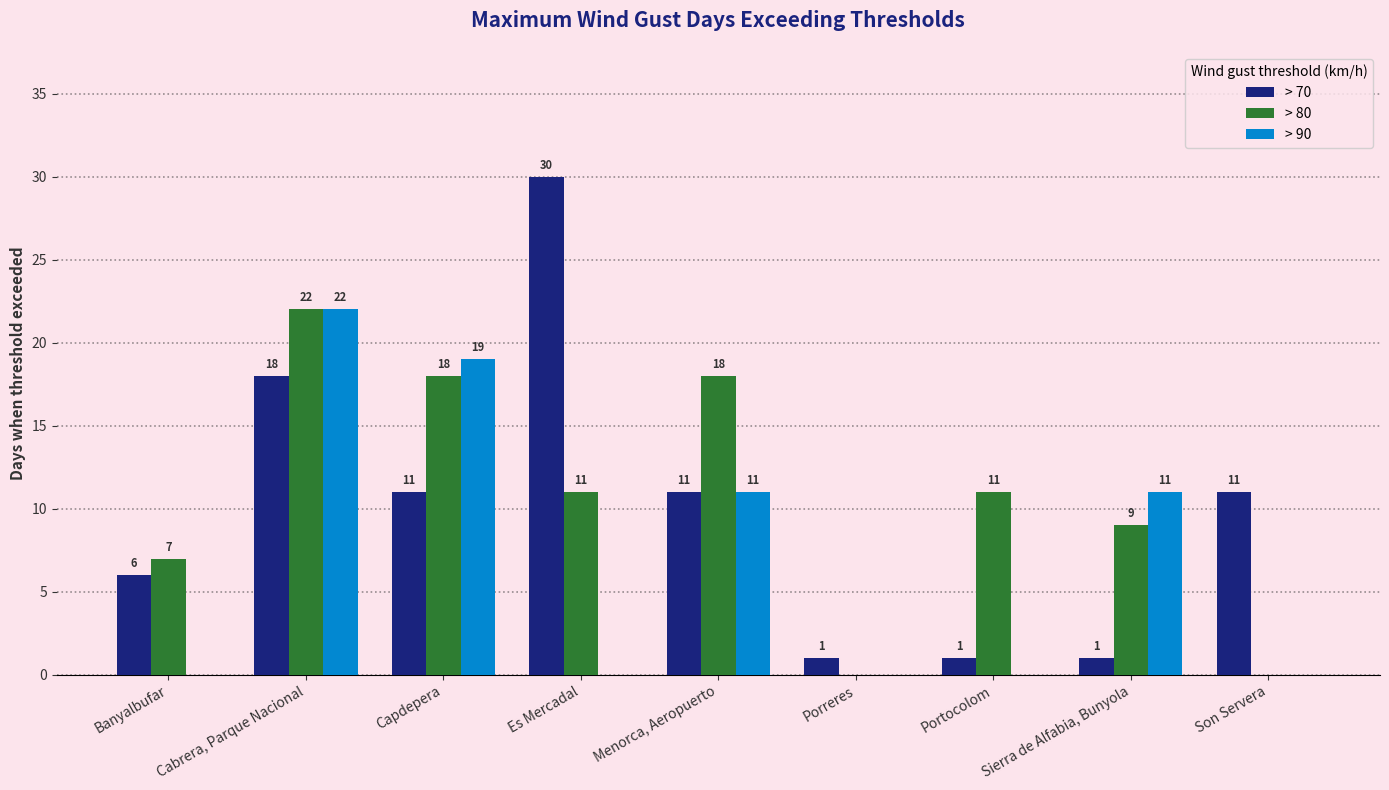

Reading left to right, what are all the values shown in this chart?

> 70: 6	18	11	30	11	1	1	1	11
> 80: 7	22	18	11	18	0	11	9	0
> 90: 0	22	19	0	11	0	0	11	0